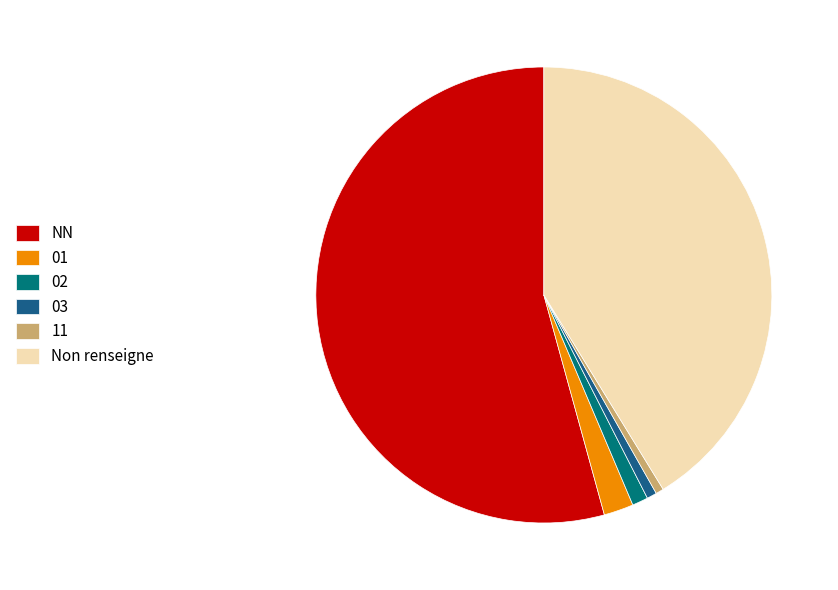

Is there a majority slice in this chart?

Yes